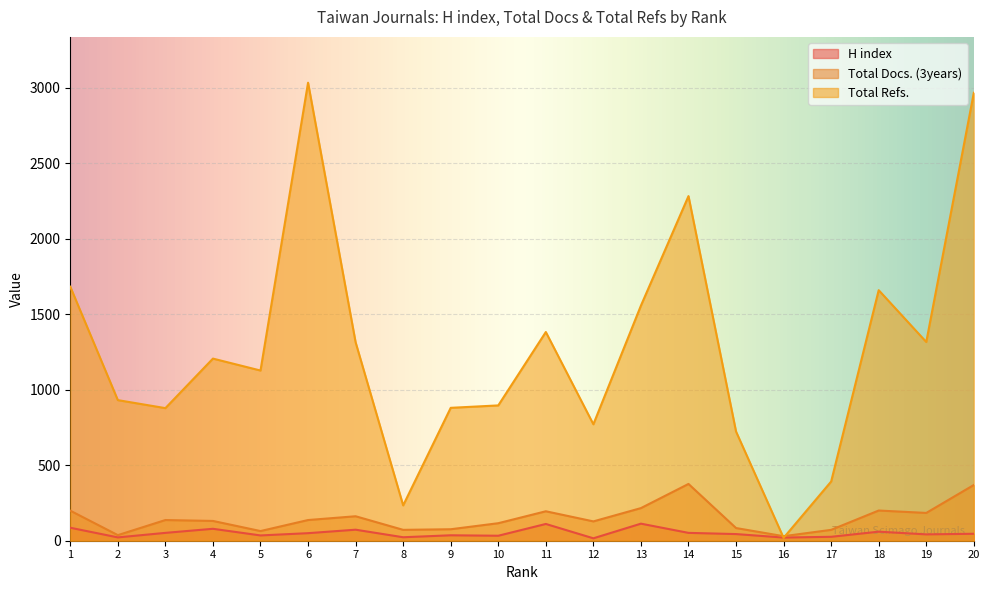

What is the sum of all H index values?

1020